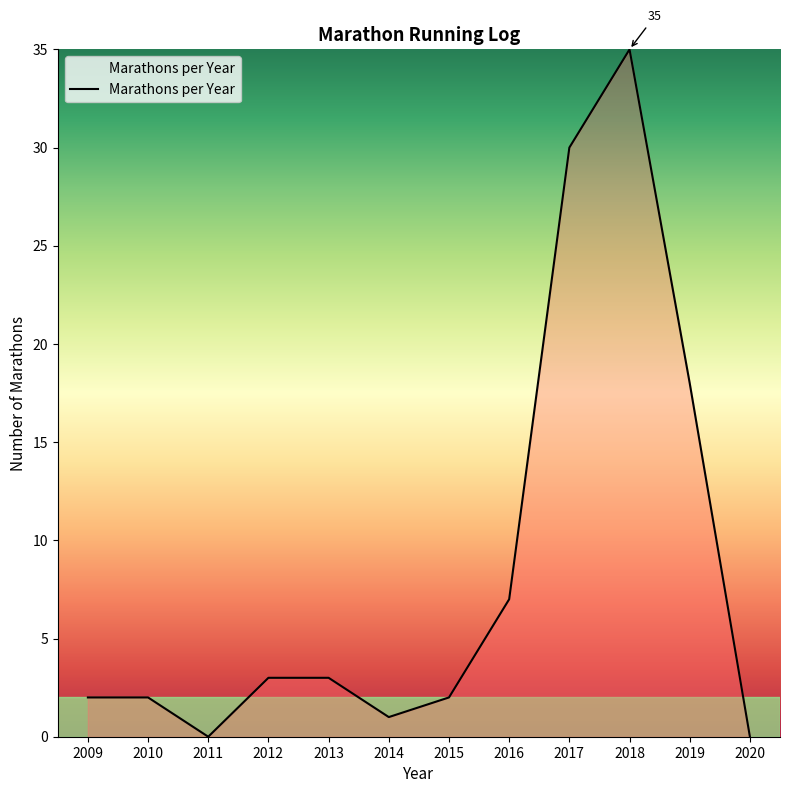

Which label corresponds to the largest value in the chart?

2018